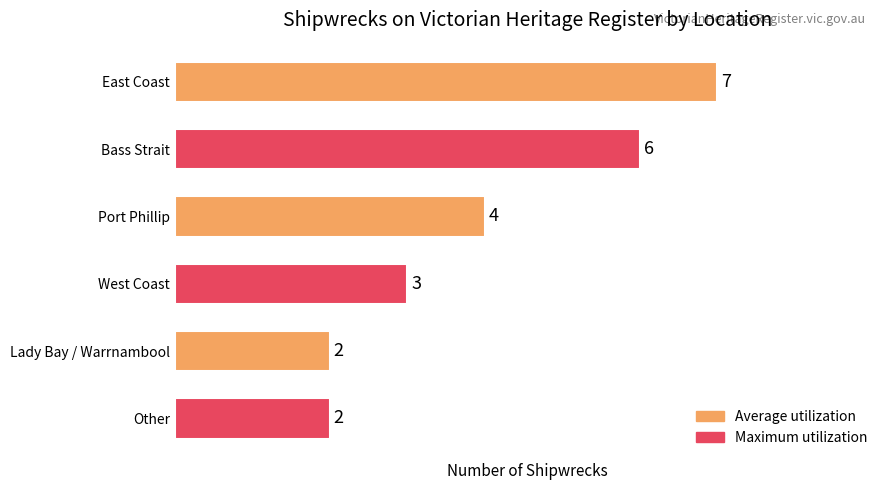

Where is the data nearest to the value 4?

Port Phillip